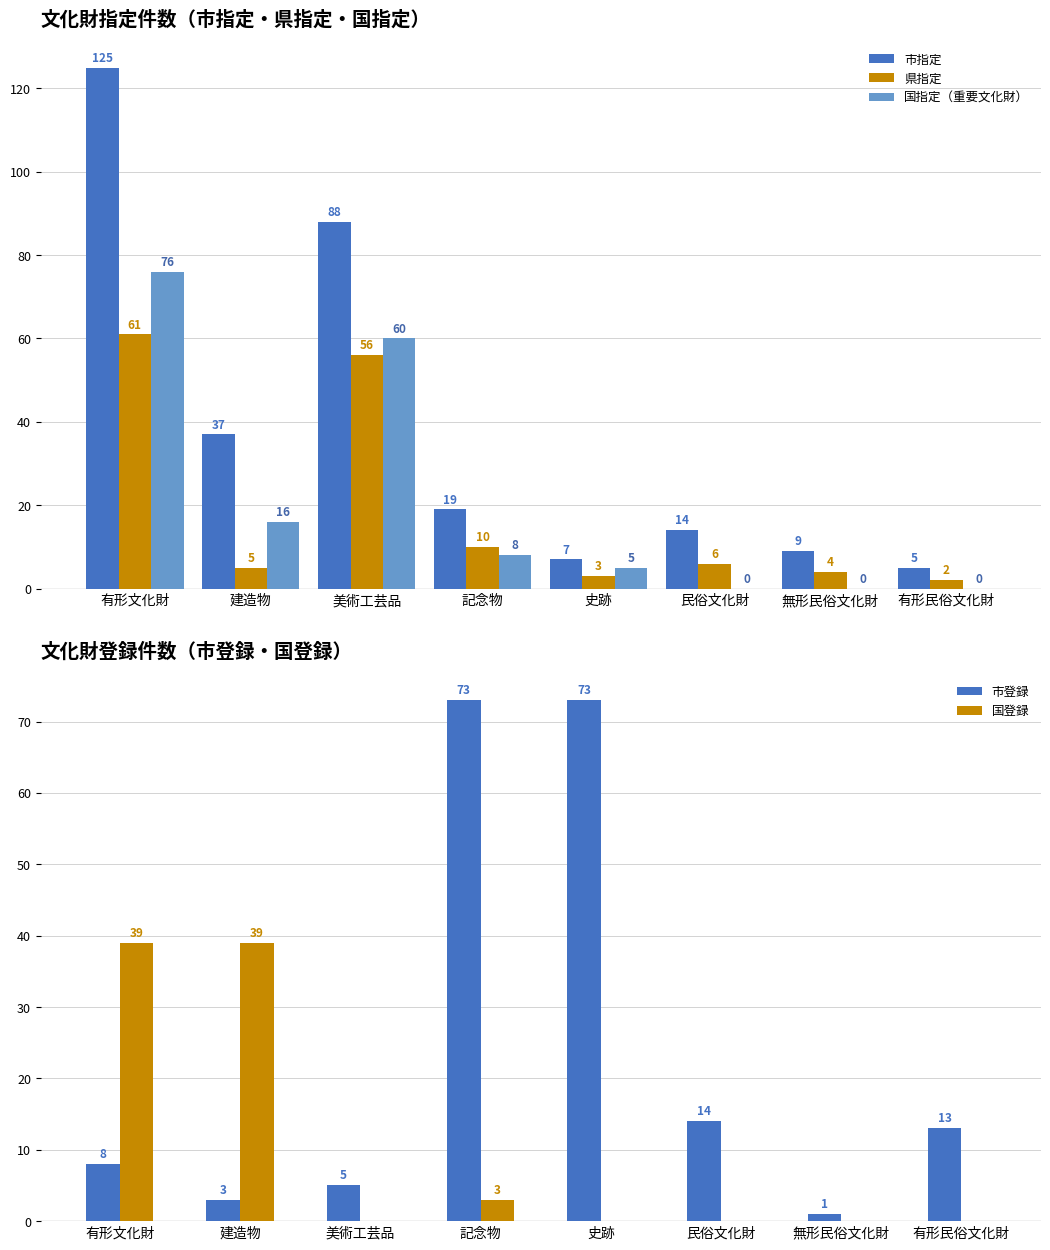

Read the 国登録 value at 記念物.

3